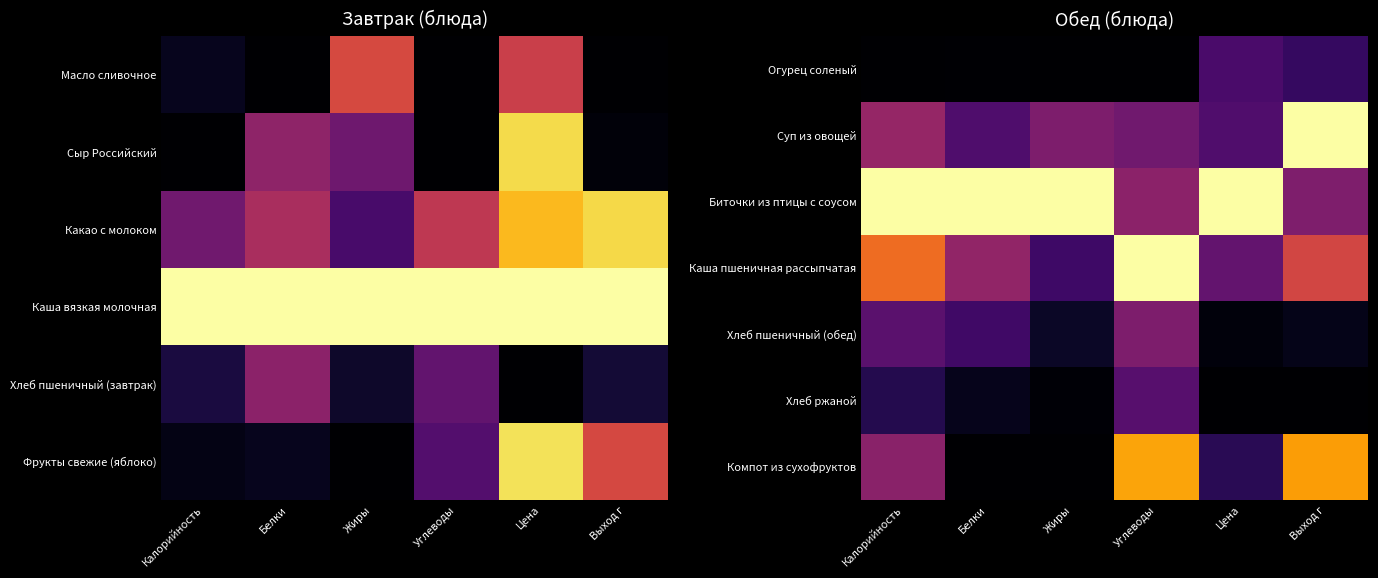

Count the number of categories in the chart.

6